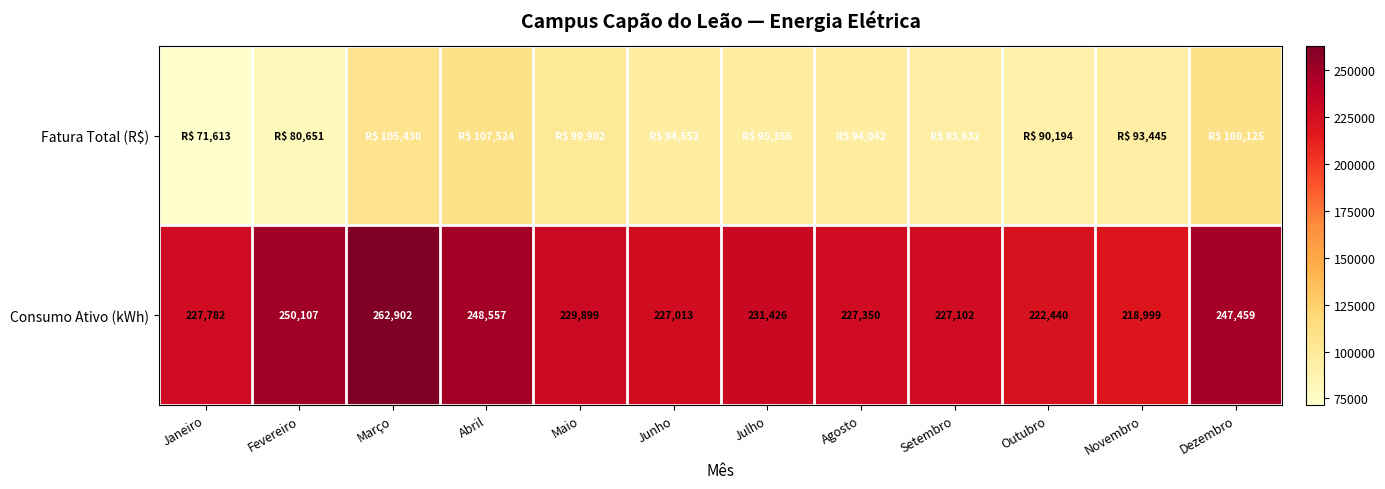

Which category has the lowest value in the Consumo Ativo (kWh) series?

Novembro